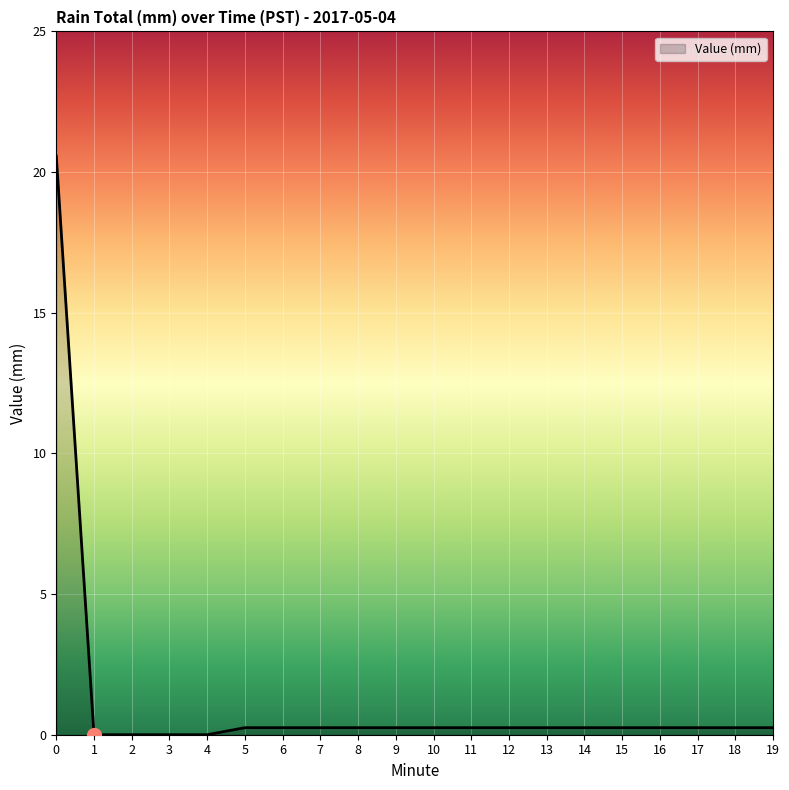

The value at 1 is -8.7. True or false?

False